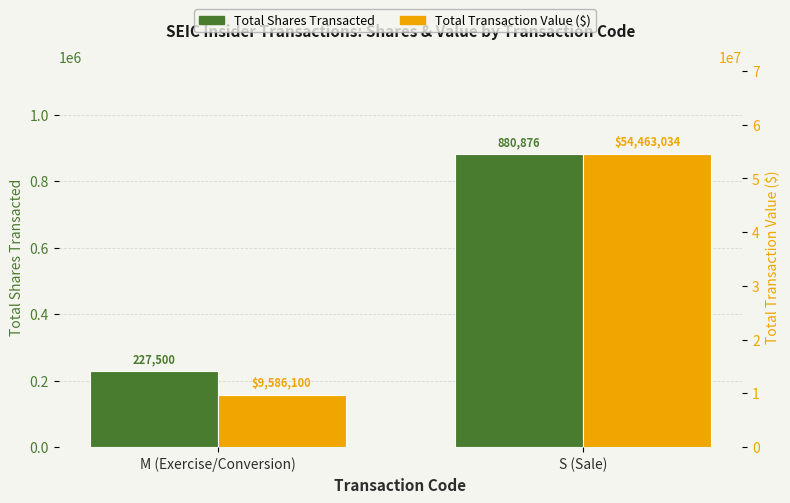

Is it true that Total Transaction Value ($) equals 76613198 at S (Sale)?

False